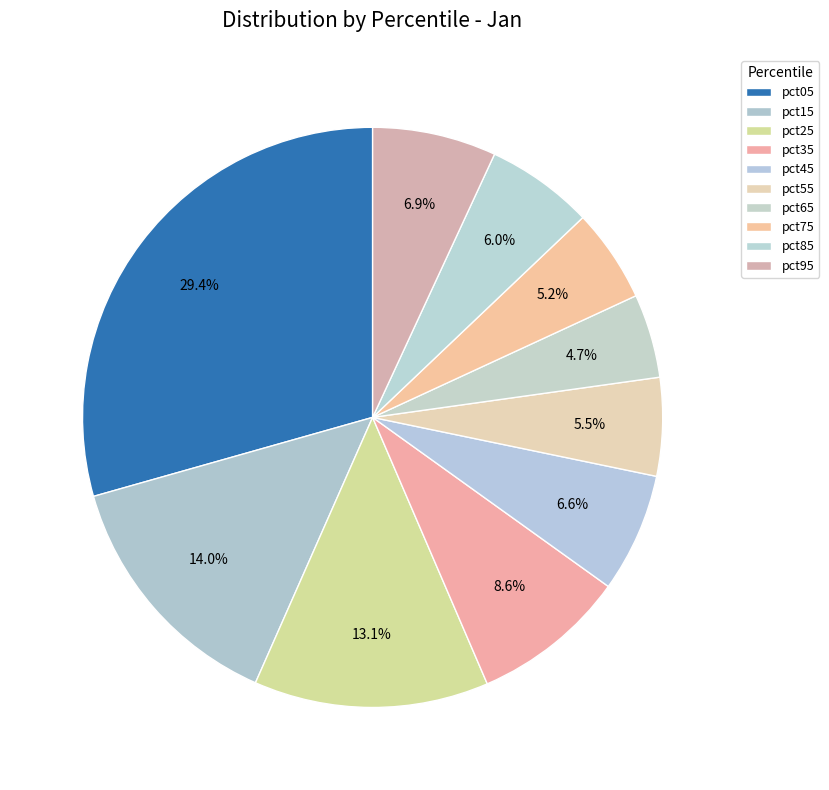

To the nearest percent, what portion does pct65 represent?

5%